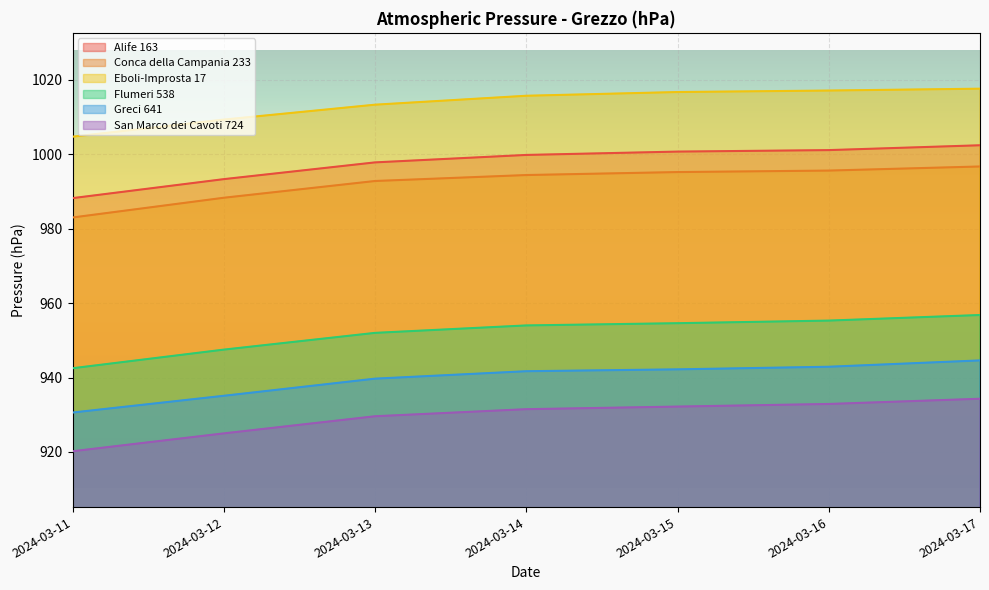

Is it true that Eboli-Improsta 17 equals 1428.2 at 2024-03-15?

False